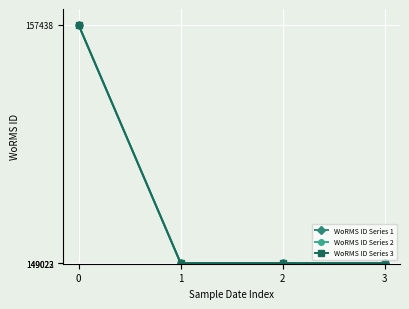

What is the difference between the maximum and minimum values in the WoRMS ID Series 2 series?

8416